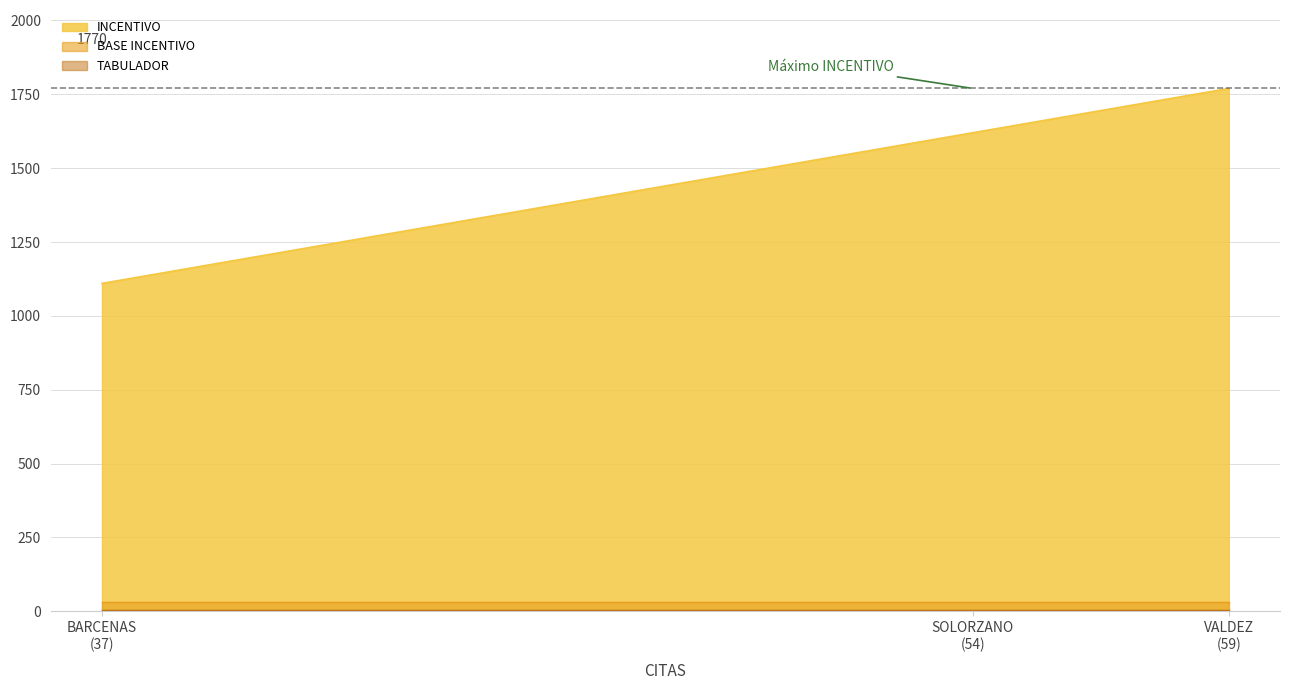

Does the chart display data point markers on the line(s)?

No